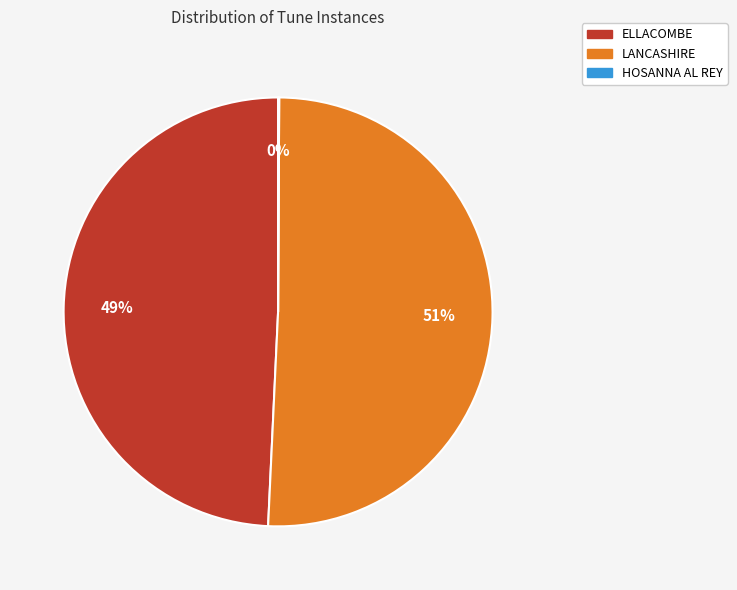

To the nearest percent, what is the average slice percentage?

33%